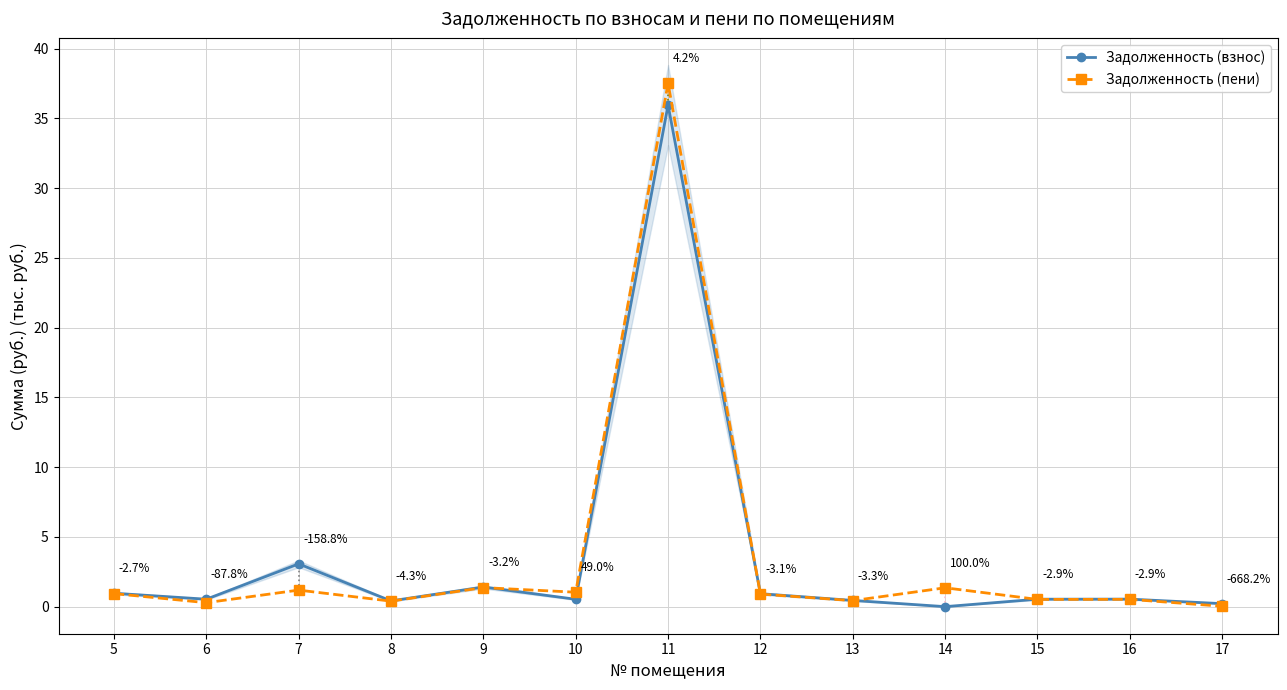

How many lines are shown in the chart?

2